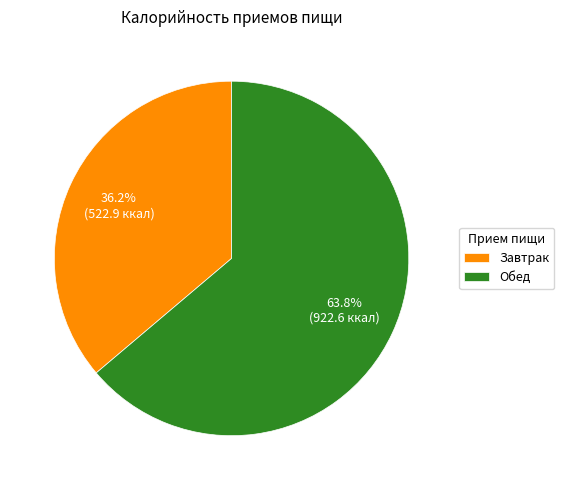

To the nearest percent, what is the combined percentage of Обед and Завтрак?

100%